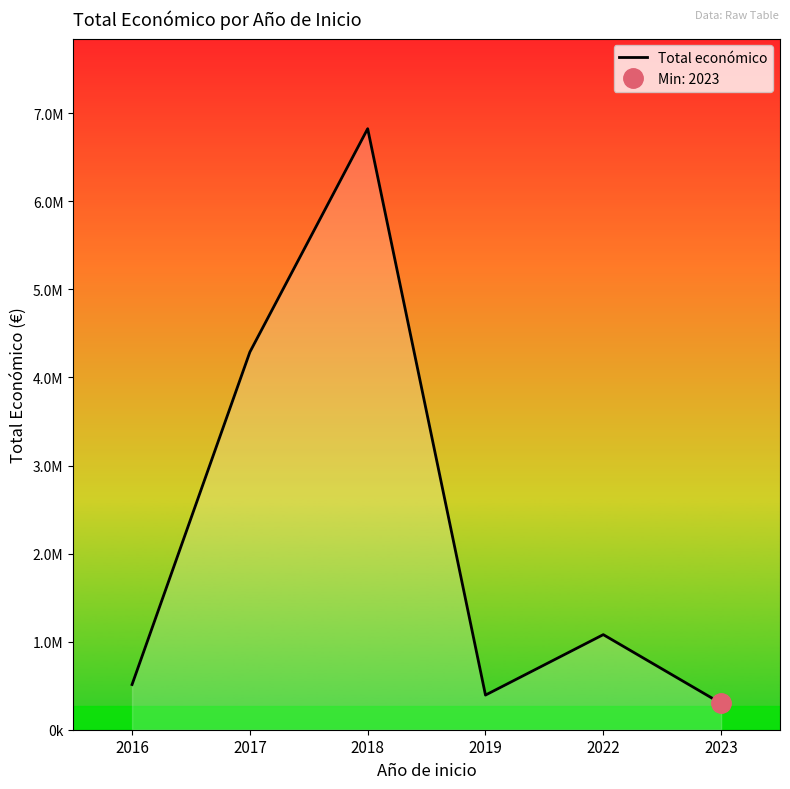

List the labels in order of value, largest first.

2018, 2017, 2022, 2016, 2019, 2023